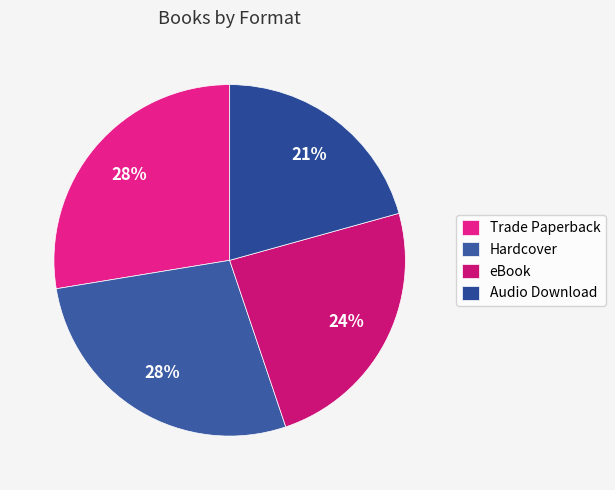

Is there a majority slice in this chart?

No